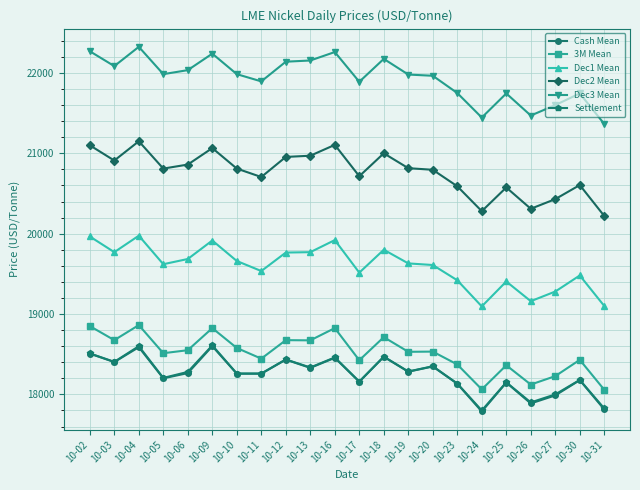

What is the difference between the highest and lowest values at 10-09?

3640.0